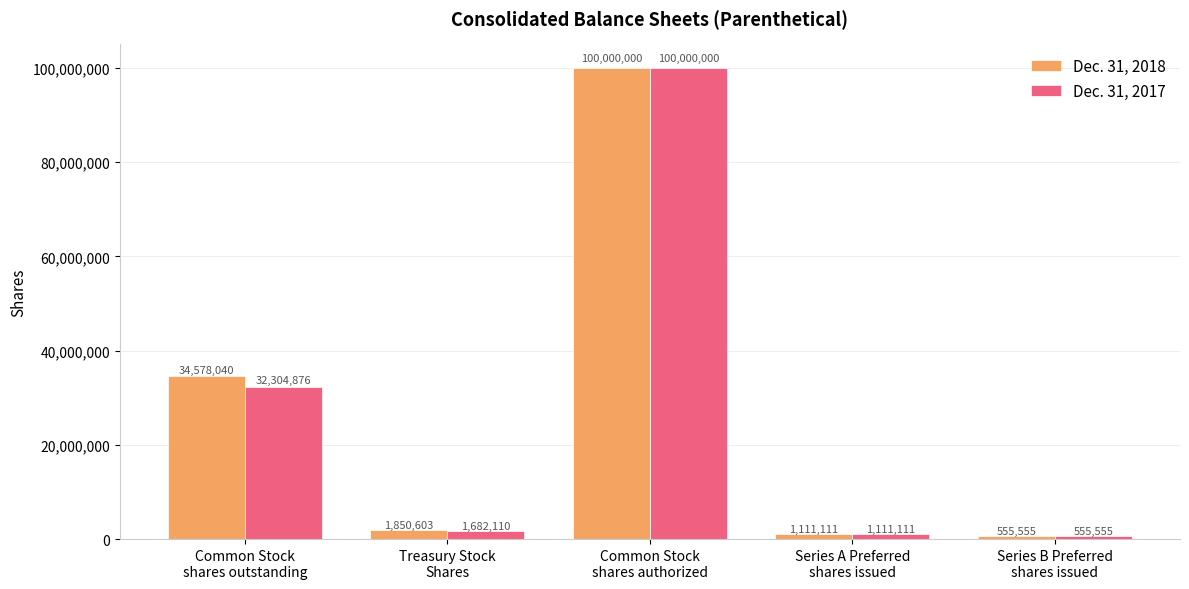

What is the difference between the Dec. 31, 2018 values at Treasury Stock
Shares and Common Stock
shares authorized?

98149397